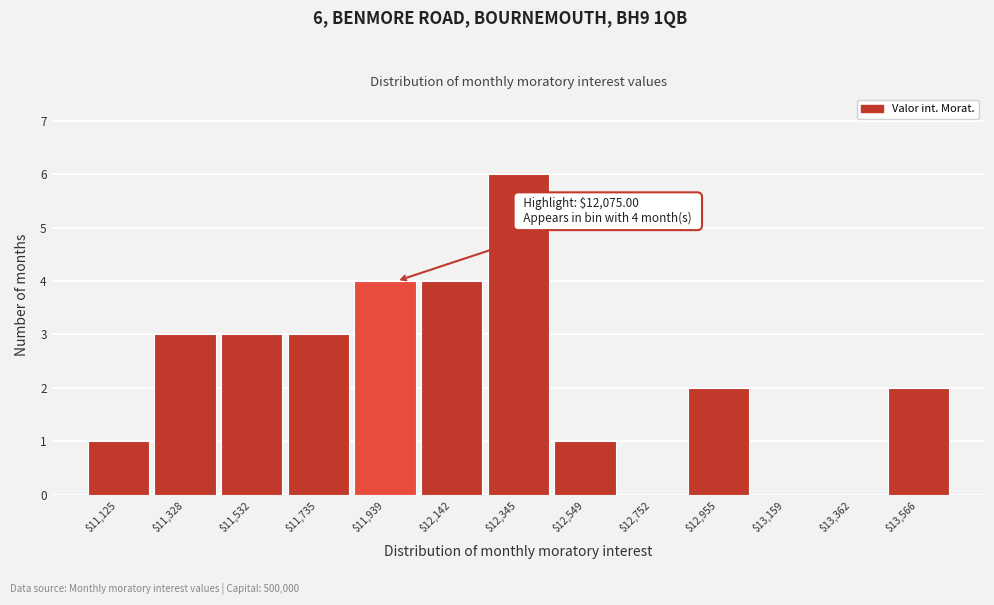

At which category does the chart reach its peak across all series?

$12,345